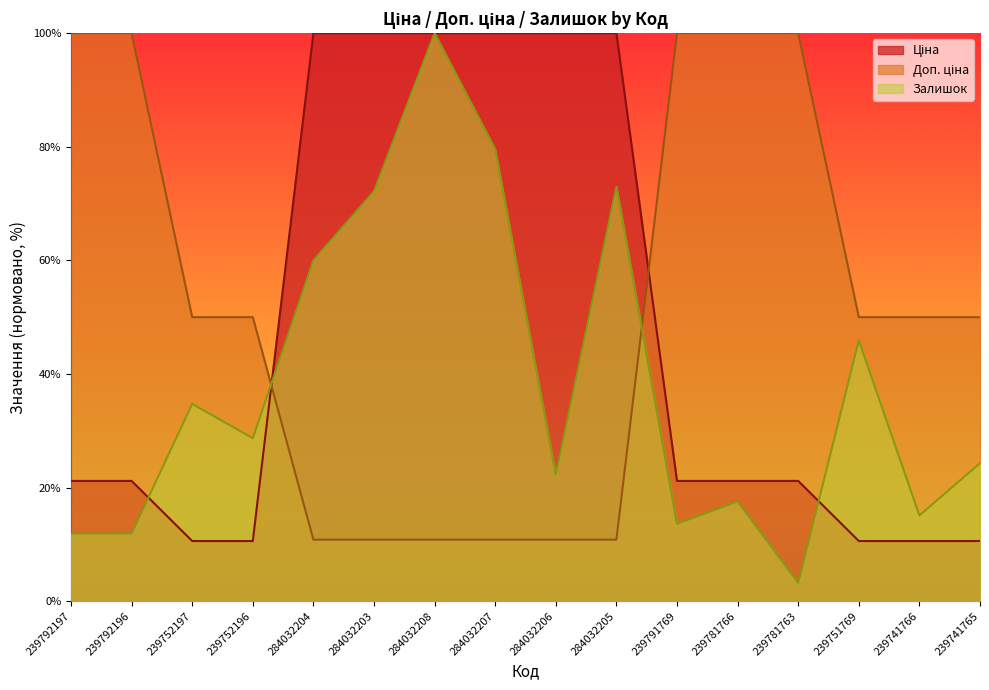

How many intersections are there between Доп. ціна and Залишок?

2